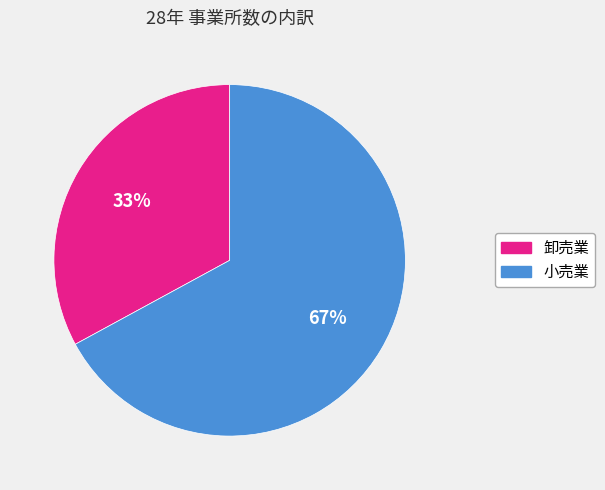

Count the number of slices in the pie.

2